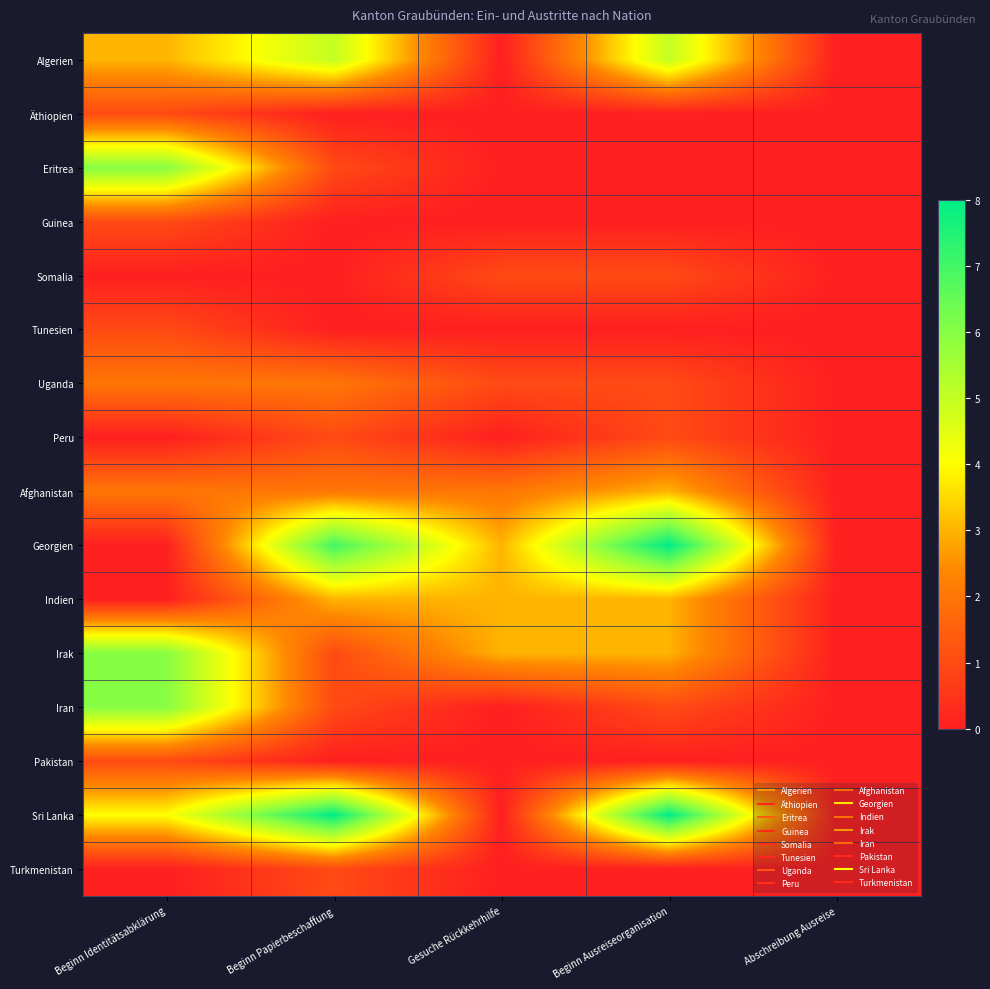

Reading left to right, transcribe all the data shown in this chart.

Algerien: Beginn Identitätsabklärung=3	Beginn Papierbeschaffung=5	Gesuche Rückkehrhilfe=0	Beginn Ausreiseorganisation=5	Abschreibung Ausreise=0
Äthiopien: Beginn Identitätsabklärung=1	Beginn Papierbeschaffung=0	Gesuche Rückkehrhilfe=0	Beginn Ausreiseorganisation=0	Abschreibung Ausreise=0
Eritrea: Beginn Identitätsabklärung=6	Beginn Papierbeschaffung=1	Gesuche Rückkehrhilfe=0	Beginn Ausreiseorganisation=0	Abschreibung Ausreise=0
Guinea: Beginn Identitätsabklärung=1	Beginn Papierbeschaffung=0	Gesuche Rückkehrhilfe=0	Beginn Ausreiseorganisation=0	Abschreibung Ausreise=0
Somalia: Beginn Identitätsabklärung=0	Beginn Papierbeschaffung=0	Gesuche Rückkehrhilfe=1	Beginn Ausreiseorganisation=1	Abschreibung Ausreise=0
Tunesien: Beginn Identitätsabklärung=1	Beginn Papierbeschaffung=0	Gesuche Rückkehrhilfe=0	Beginn Ausreiseorganisation=0	Abschreibung Ausreise=0
Uganda: Beginn Identitätsabklärung=2	Beginn Papierbeschaffung=2	Gesuche Rückkehrhilfe=1	Beginn Ausreiseorganisation=1	Abschreibung Ausreise=0
Peru: Beginn Identitätsabklärung=0	Beginn Papierbeschaffung=1	Gesuche Rückkehrhilfe=0	Beginn Ausreiseorganisation=1	Abschreibung Ausreise=0
Afghanistan: Beginn Identitätsabklärung=2	Beginn Papierbeschaffung=2	Gesuche Rückkehrhilfe=2	Beginn Ausreiseorganisation=3	Abschreibung Ausreise=0
Georgien: Beginn Identitätsabklärung=0	Beginn Papierbeschaffung=7	Gesuche Rückkehrhilfe=3	Beginn Ausreiseorganisation=8	Abschreibung Ausreise=0
Indien: Beginn Identitätsabklärung=0	Beginn Papierbeschaffung=3	Gesuche Rückkehrhilfe=3	Beginn Ausreiseorganisation=3	Abschreibung Ausreise=0
Irak: Beginn Identitätsabklärung=6	Beginn Papierbeschaffung=1	Gesuche Rückkehrhilfe=3	Beginn Ausreiseorganisation=3	Abschreibung Ausreise=0
Iran: Beginn Identitätsabklärung=6	Beginn Papierbeschaffung=1	Gesuche Rückkehrhilfe=0	Beginn Ausreiseorganisation=1	Abschreibung Ausreise=0
Pakistan: Beginn Identitätsabklärung=1	Beginn Papierbeschaffung=0	Gesuche Rückkehrhilfe=0	Beginn Ausreiseorganisation=0	Abschreibung Ausreise=0
Sri Lanka: Beginn Identitätsabklärung=4	Beginn Papierbeschaffung=8	Gesuche Rückkehrhilfe=0	Beginn Ausreiseorganisation=8	Abschreibung Ausreise=0
Turkmenistan: Beginn Identitätsabklärung=0	Beginn Papierbeschaffung=1	Gesuche Rückkehrhilfe=0	Beginn Ausreiseorganisation=0	Abschreibung Ausreise=0